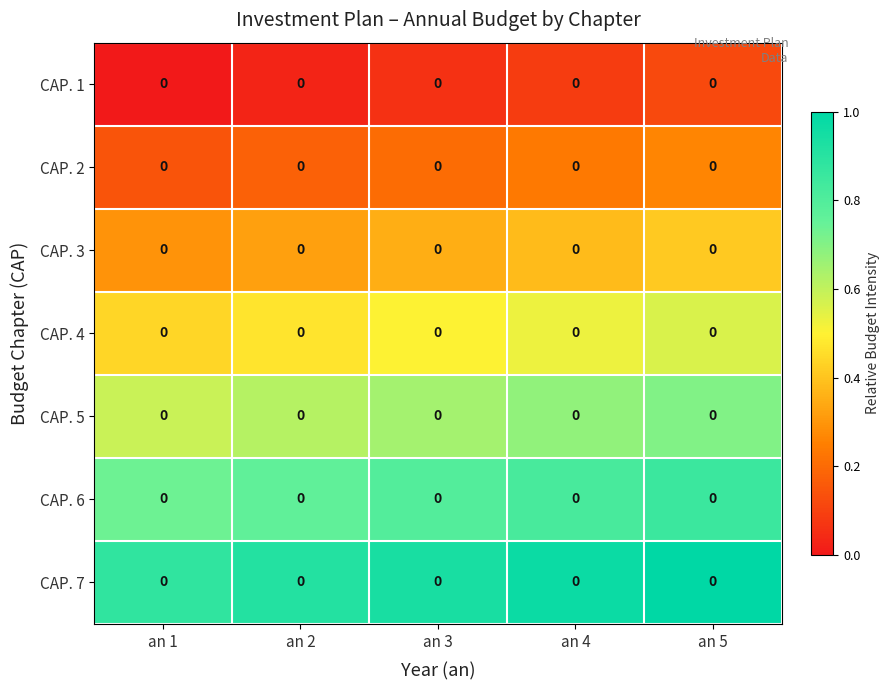

Is the value of CAP. 7 at an 1 greater than the value of CAP. 4 at an 1?

Yes